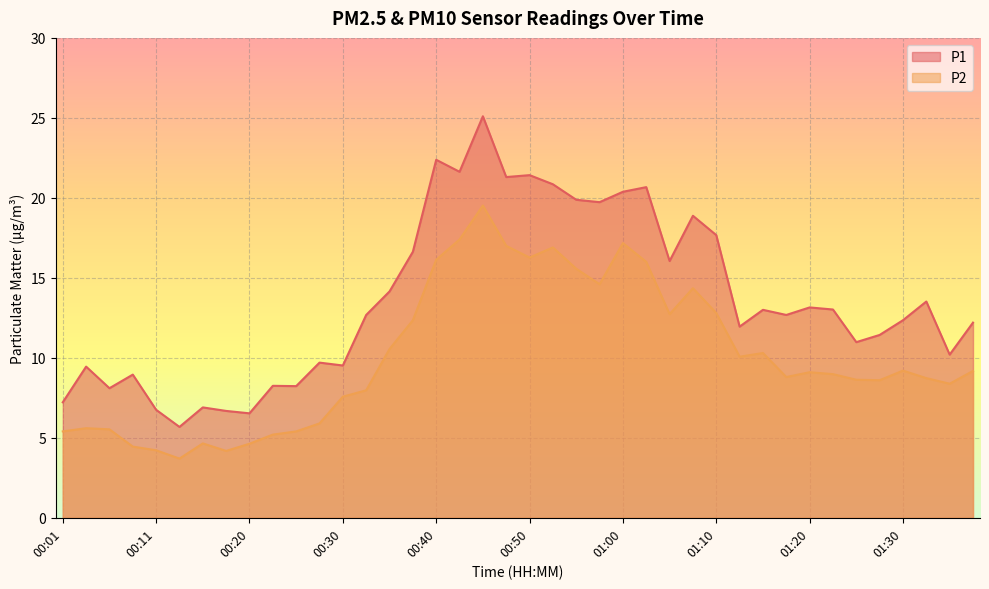

How many interior local peaks does the P2 series have?

9